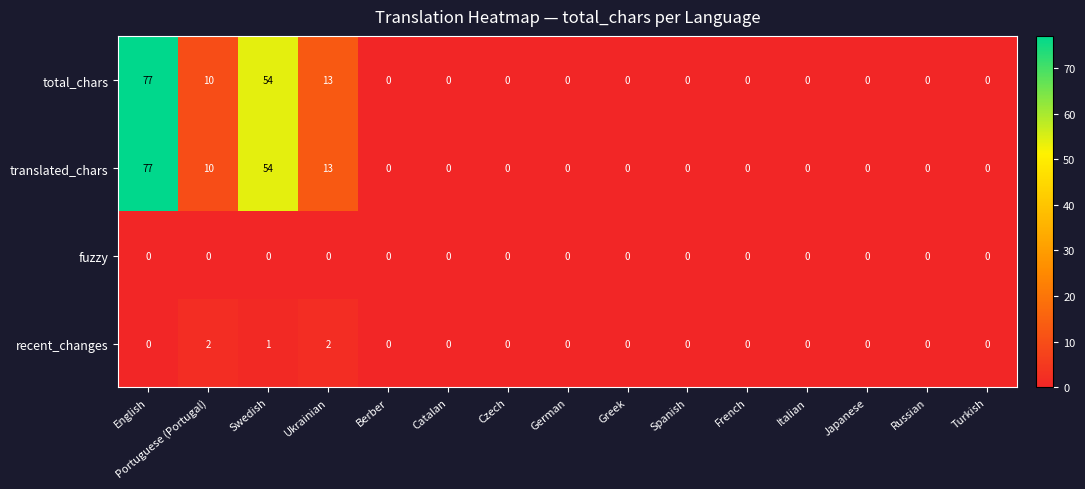

What value does the total_chars series have at Ukrainian, to the nearest 10?

10